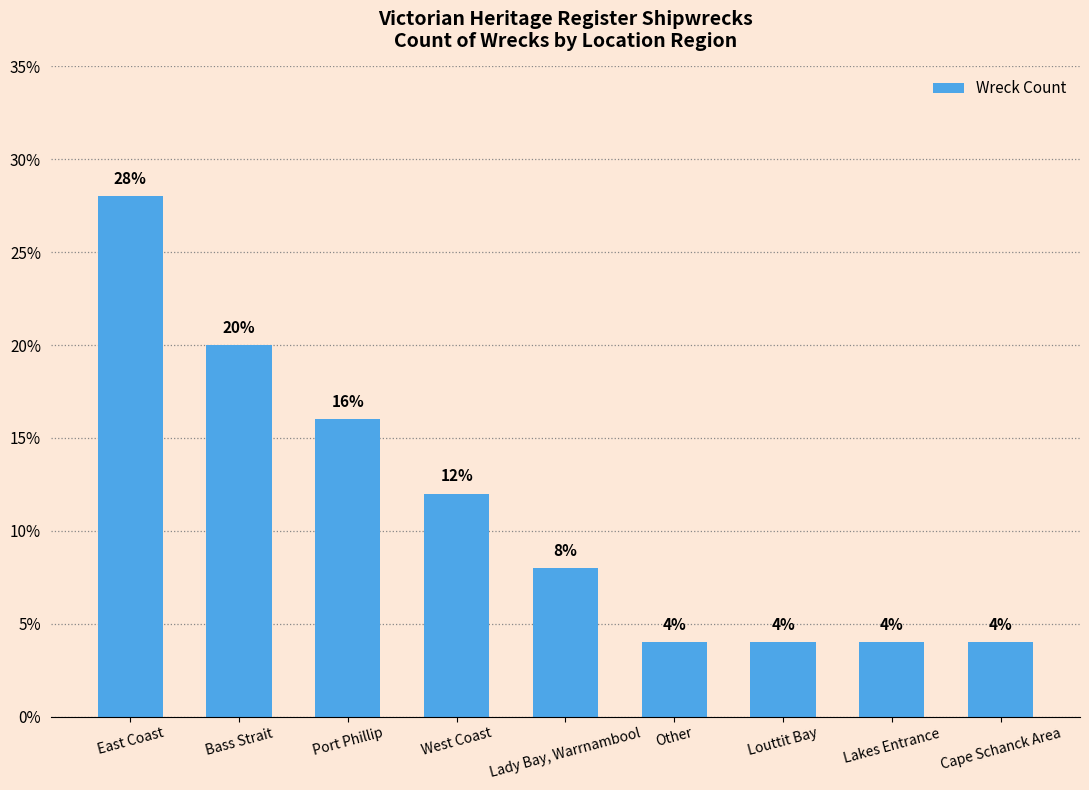

What is the average value?

11.1